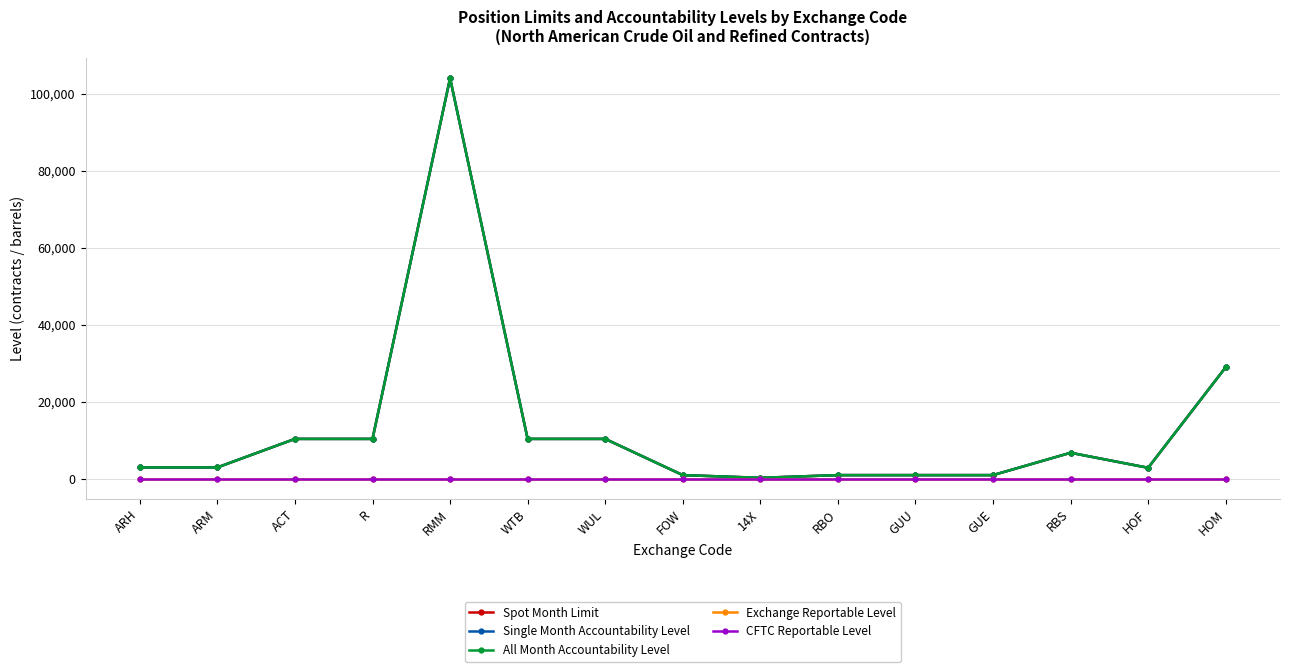

True or false: CFTC Reportable Level has a value of 25 at HOM.

True